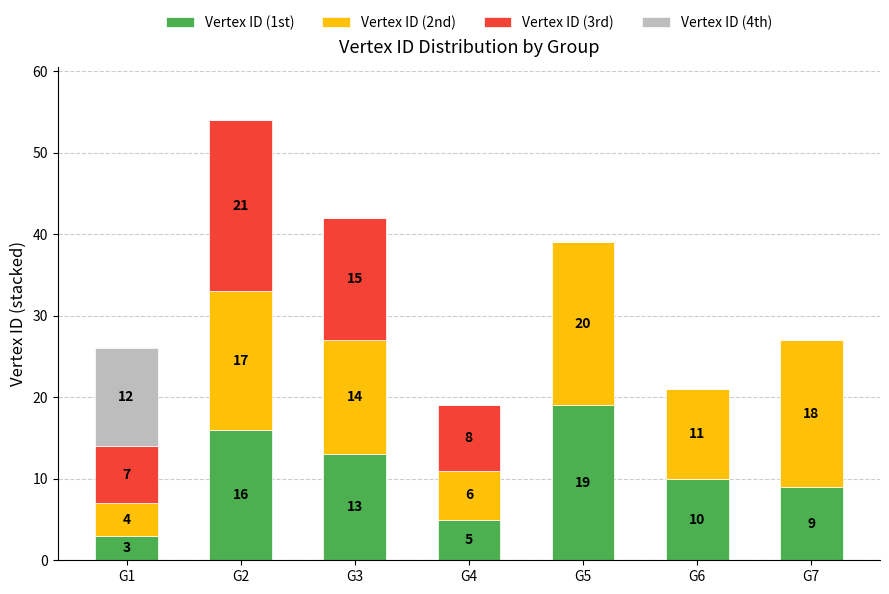

At which category is the sum across all series the highest?

G2